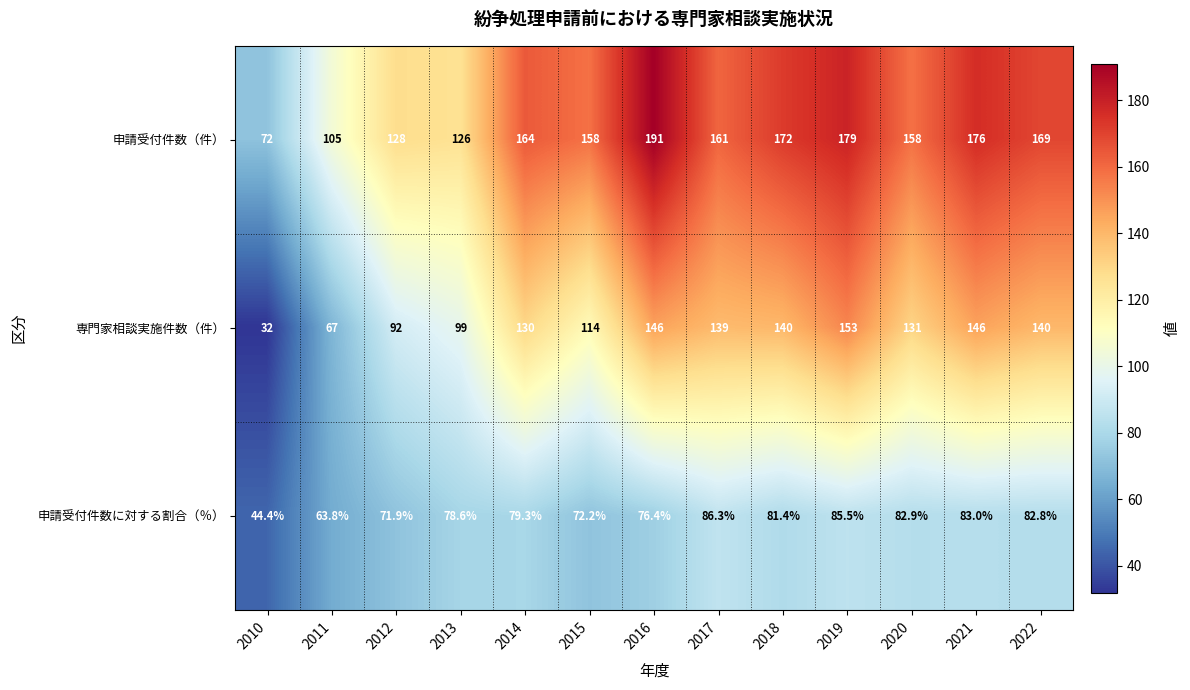

Is it true that 申請受付件数（件） equals 64.8 at 2022?

False